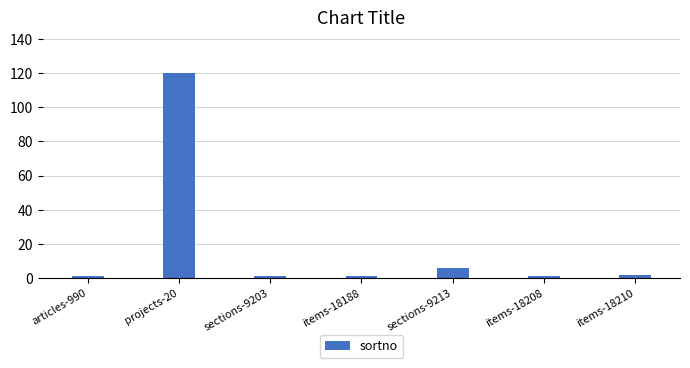

Reading right to left, list all the values displayed in this chart.

items-18210=2	items-18208=1	sections-9213=6	items-18188=1	sections-9203=1	projects-20=120	articles-990=1